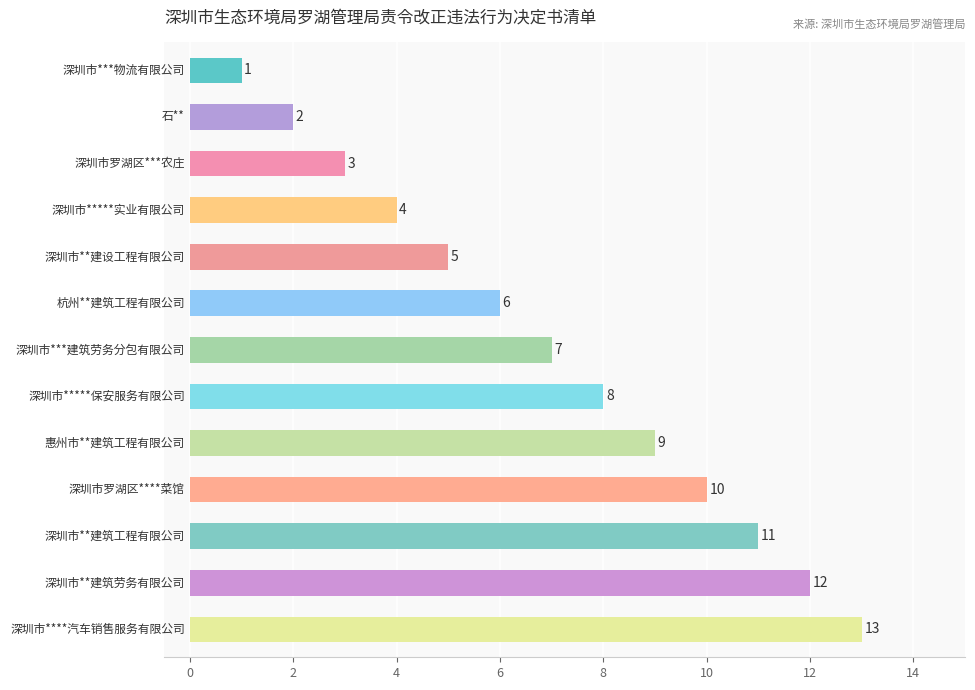

How many series are shown in this chart?

1